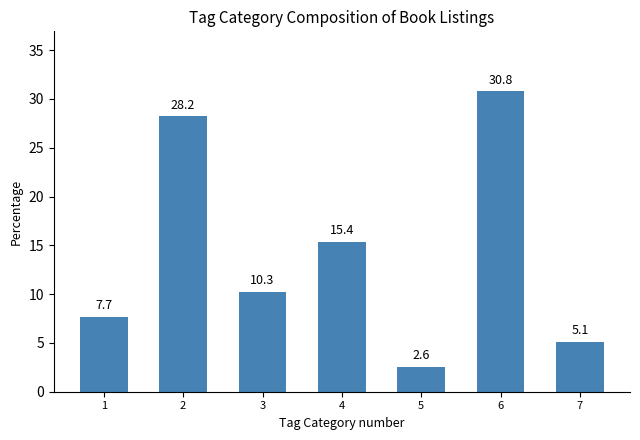

What is the value of the 7th bar from the left?

5.1